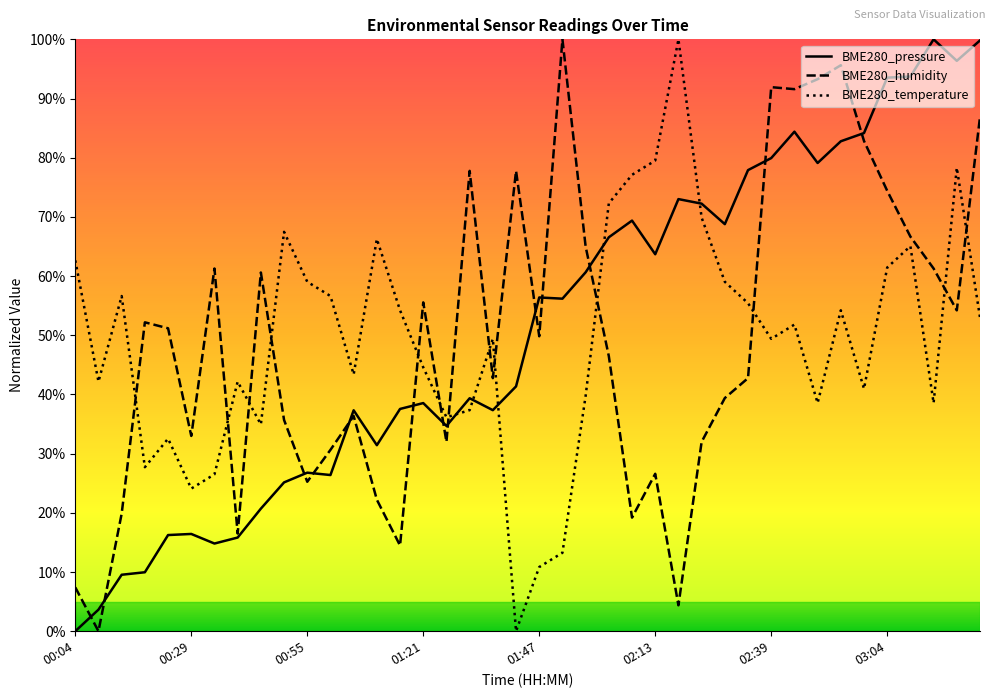

How many lines are shown in the chart?

3